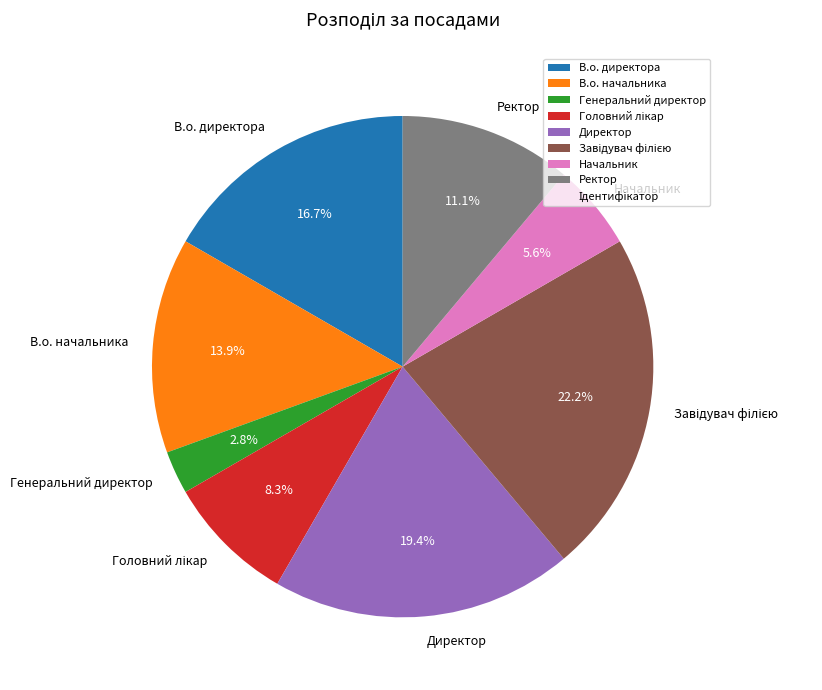

Which slice is the smallest?

Генеральний директор